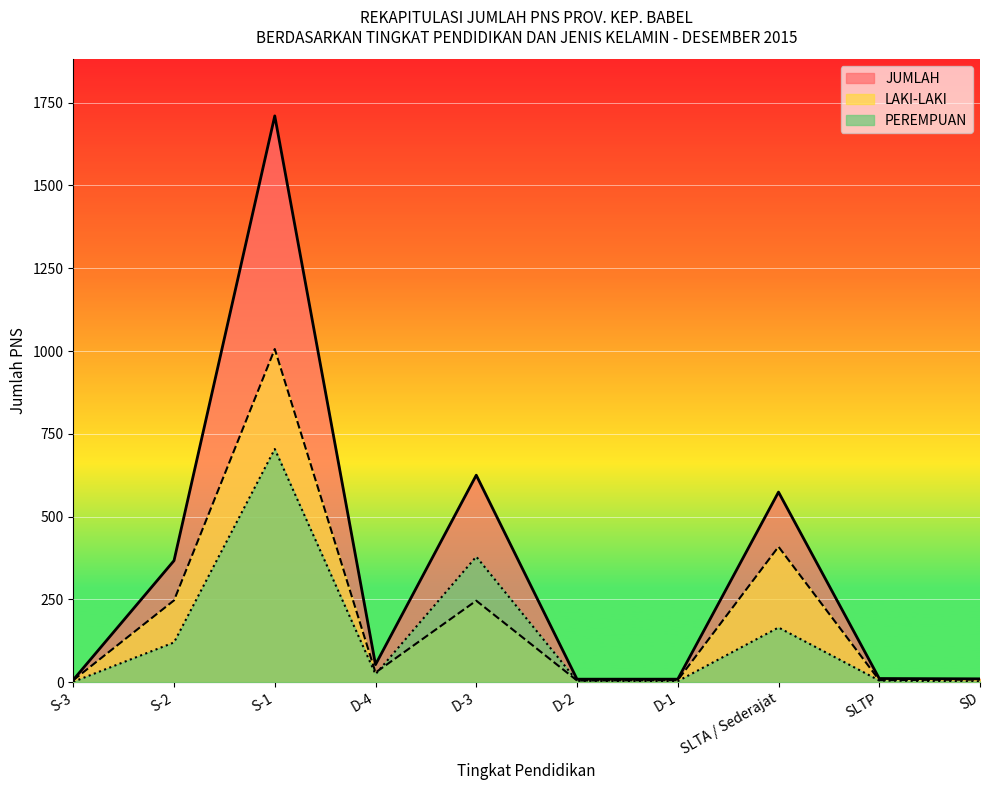

Where do PEREMPUAN and LAKI-LAKI first cross each other?

D-4 and D-3